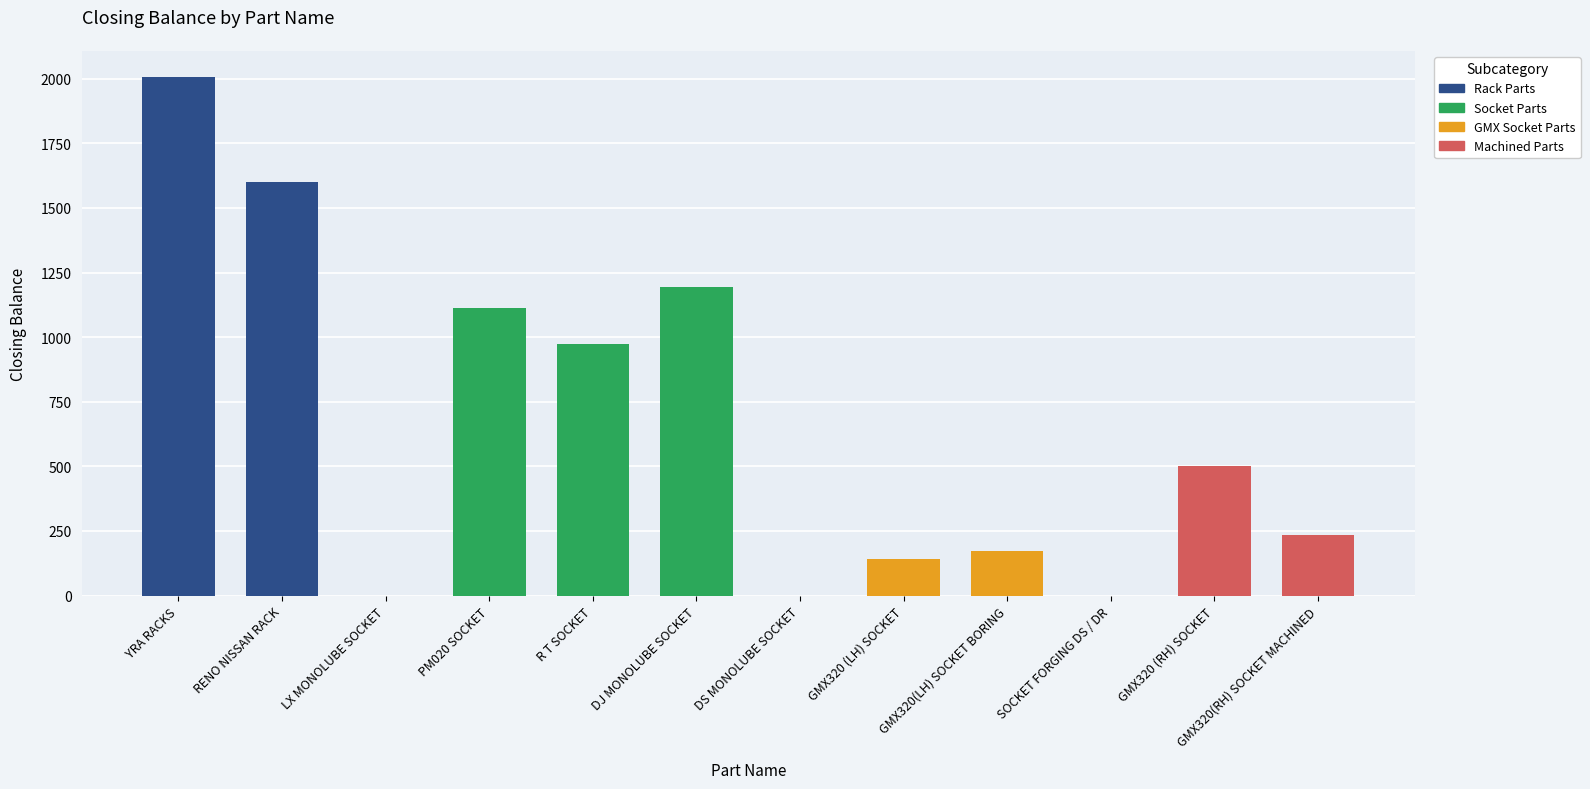

Which label corresponds to the largest value in the chart?

YRA RACKS